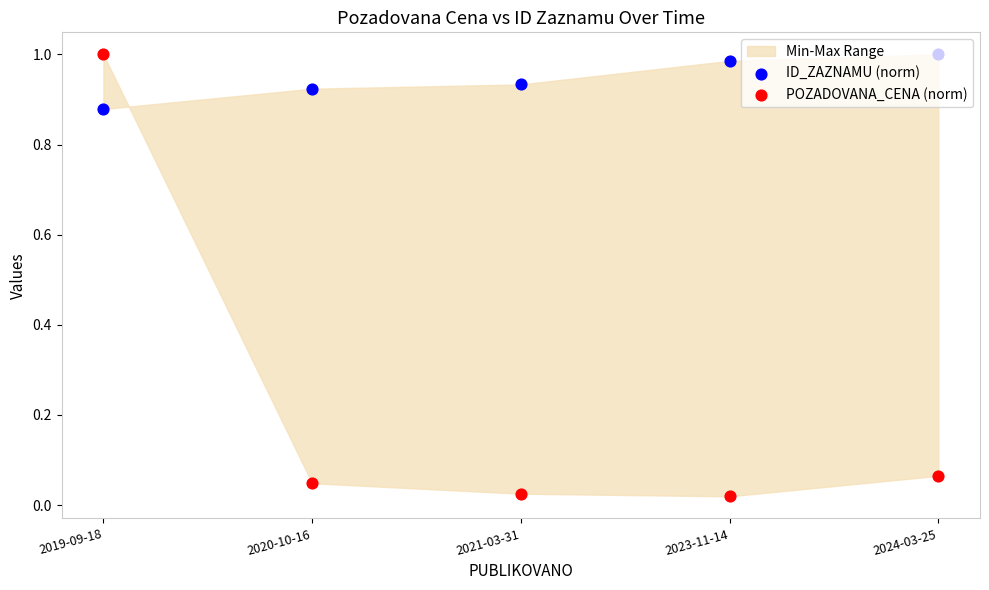

At how many categories does at least one series exceed 0?

5